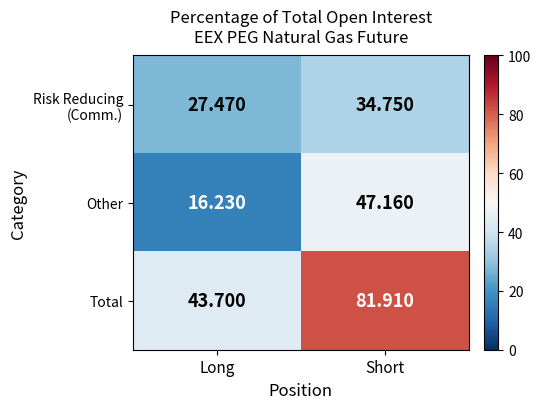

Which category has the highest value across all series?

Short